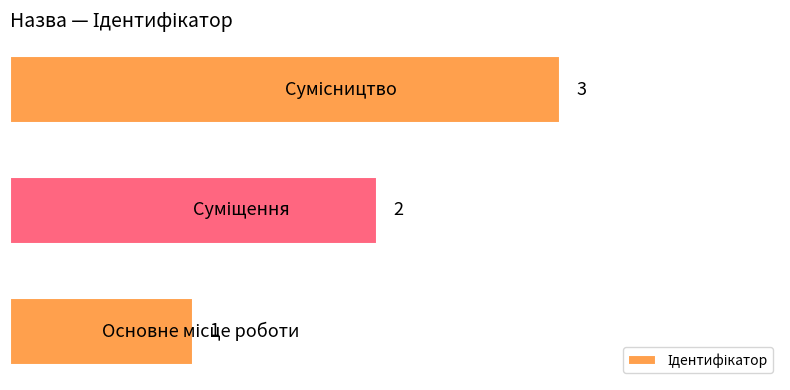

How many bars are there in total?

3